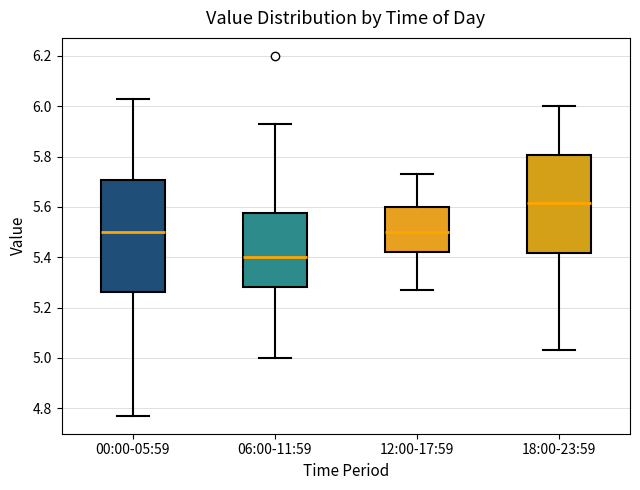

Reading left to right, read every box against the y-axis: the position of its median line, the range the box covers, and the ends of its whiskers. The values are not printed on the chart, so give them approximately, as read against the axis.

00:00-05:59: median 5.50, box 5.26 to 5.70, whiskers 4.78 to 6.04
06:00-11:59: median 5.40, box 5.28 to 5.58, whiskers 5.00 to 5.94
12:00-17:59: median 5.50, box 5.42 to 5.60, whiskers 5.28 to 5.74
18:00-23:59: median 5.62, box 5.42 to 5.80, whiskers 5.04 to 6.00